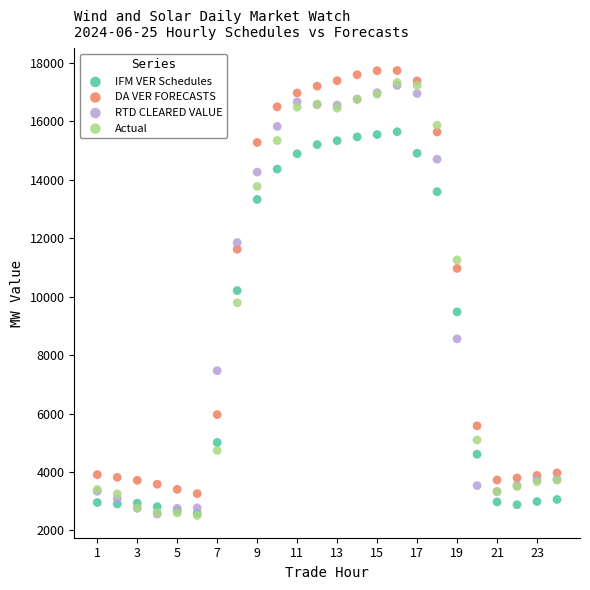

Which series contains the highest Y value?

DA VER FORECASTS